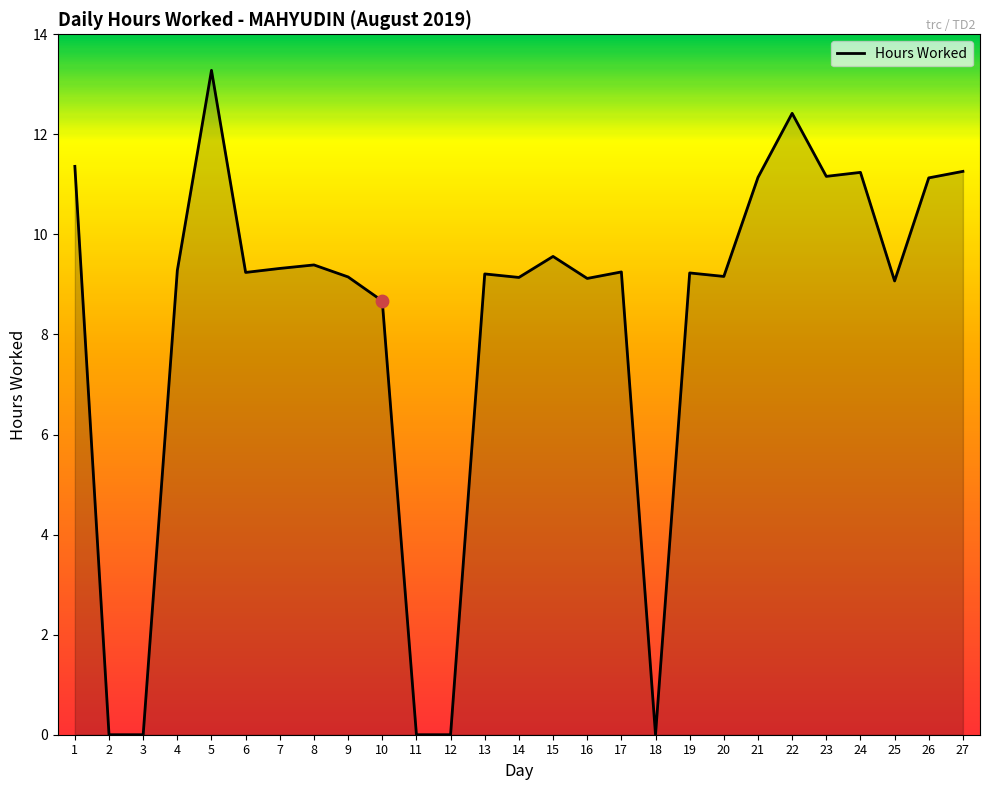

What is the change in value from 8 to 18?

-9.4